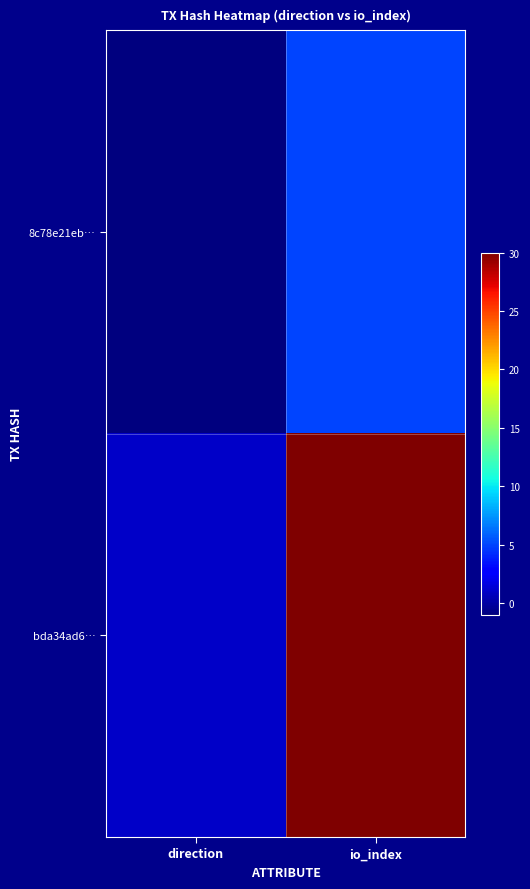

Reading right to left, extract all data points from this chart.

8c78e21eb…: io_index=5	direction=-1
bda34ad6…: io_index=30	direction=1